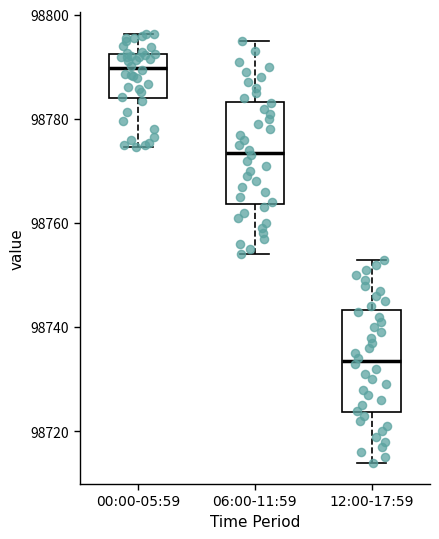

Where does the lower whisker of the box for 06:00-11:59 end on the y-axis? The values are not printed on the chart, so give them approximately, as read against the axis.

98754